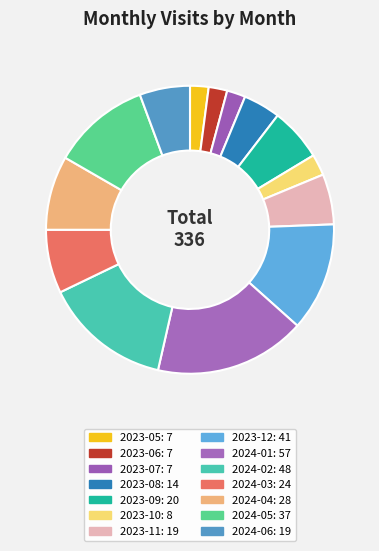

Which slice is the smallest?

2023-05